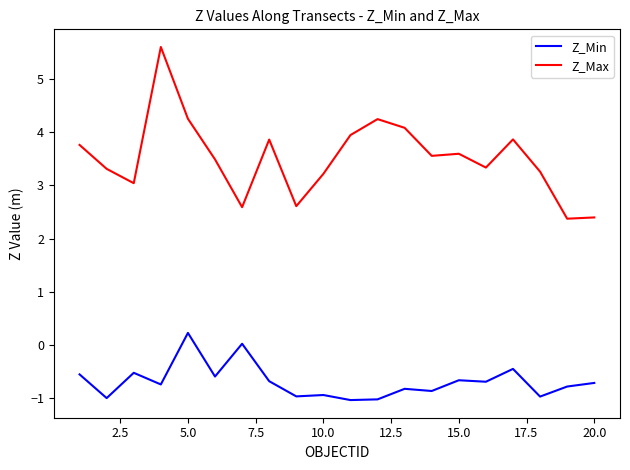

List the series in order of their peak value, highest first.

Z_Max, Z_Min